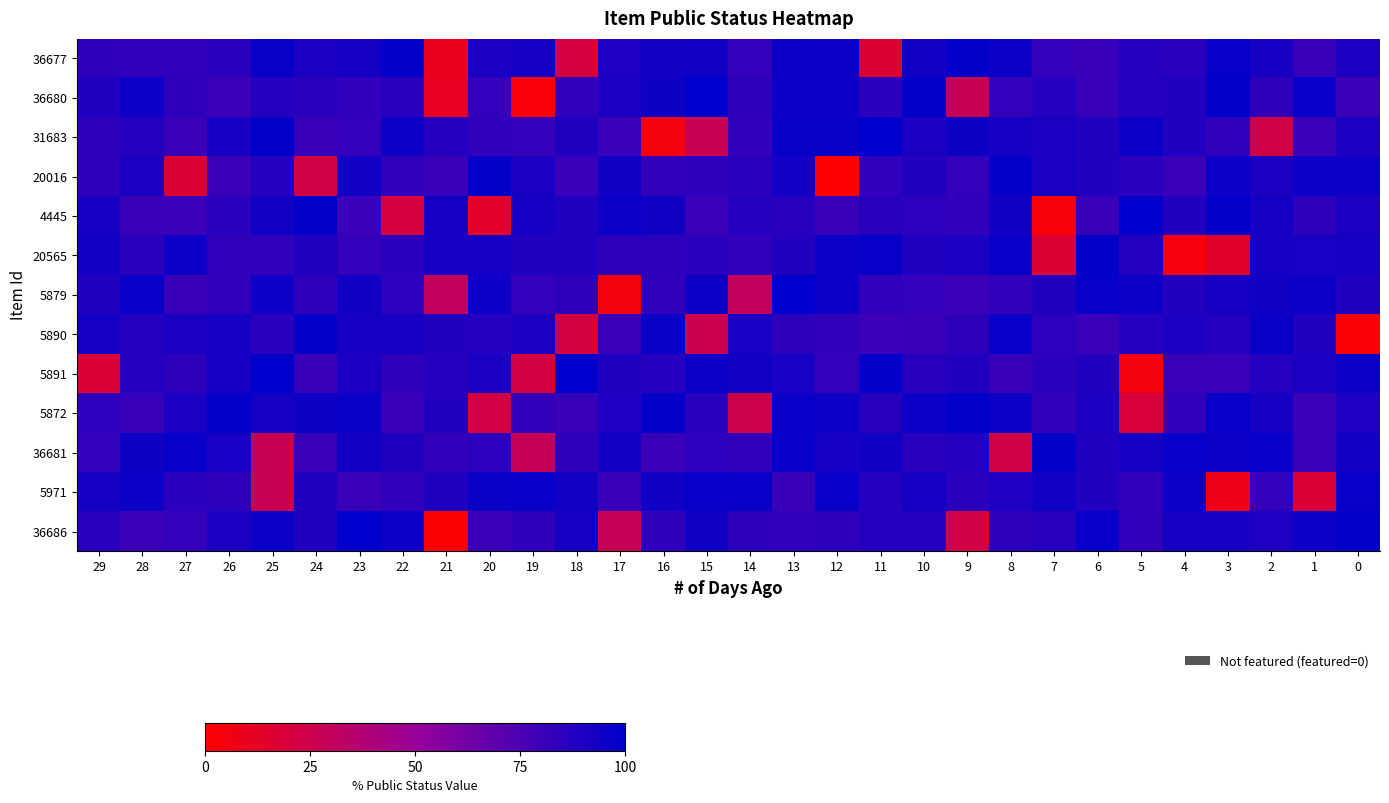

How many distinct data groups are displayed?

13